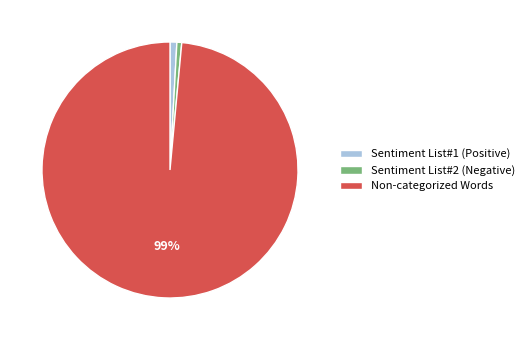

Does Non-categorized Words represent more than half of the total?

Yes